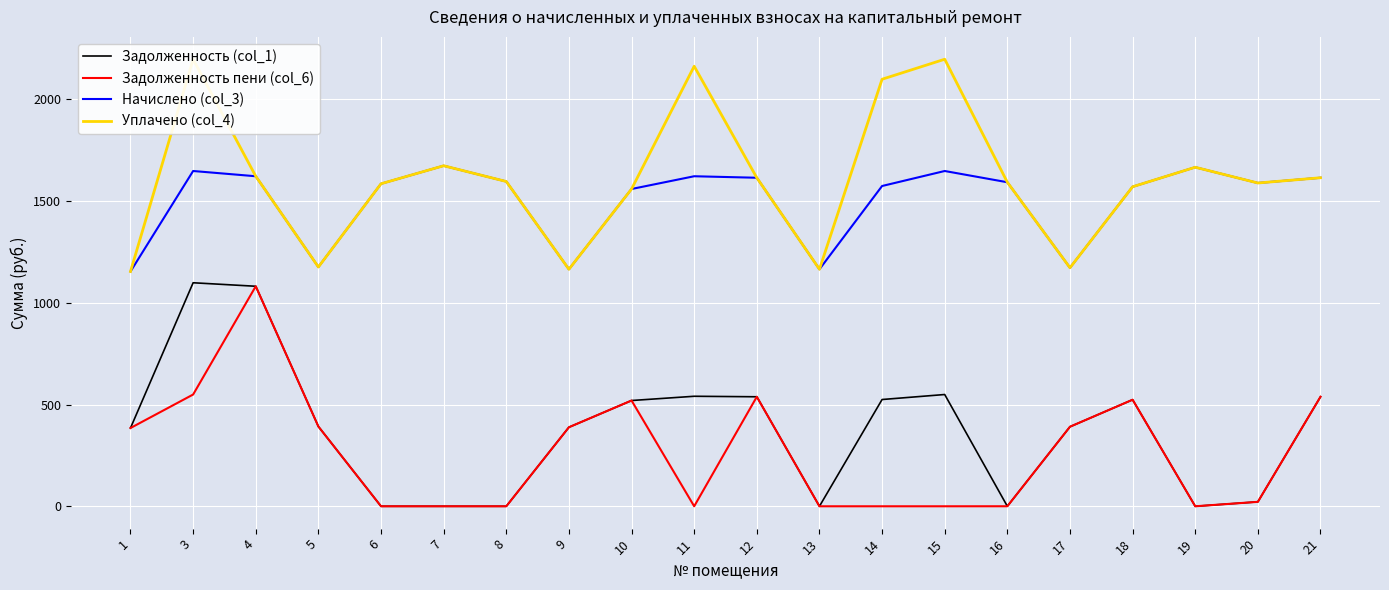

At which label is Задолженность пени (col_6) closest to 540?

12